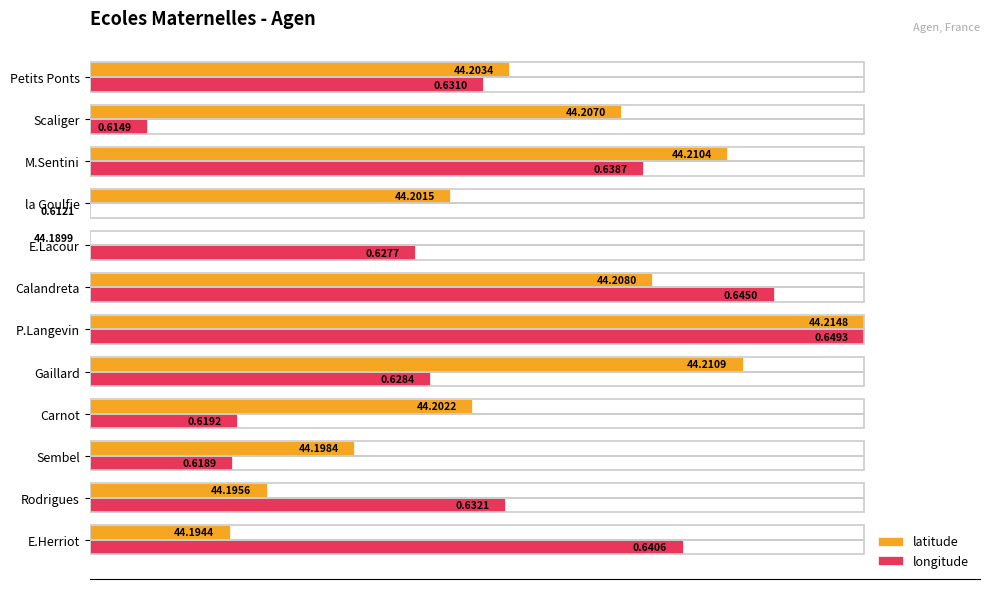

What are all the series names shown in the legend?

latitude, longitude